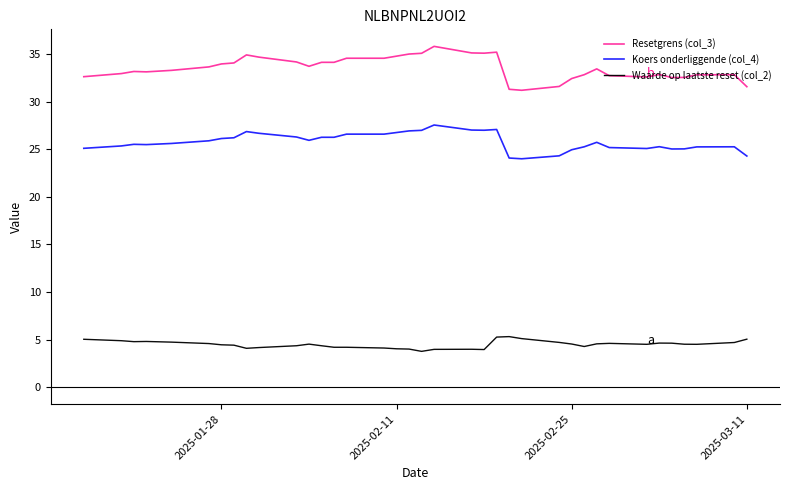

Rank the series by their average value, from lowest to highest.

Waarde op laatste reset (col_2), Koers onderliggende (col_4), Resetgrens (col_3)